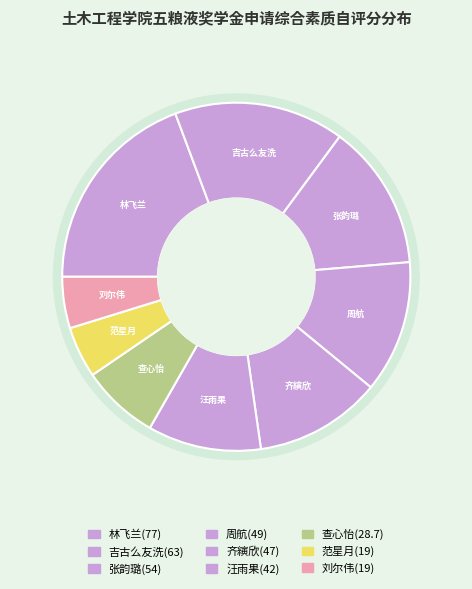

To the nearest percent, what is the difference between the 刘尔伟 and 吉古么友洗 slice percentages?

11%